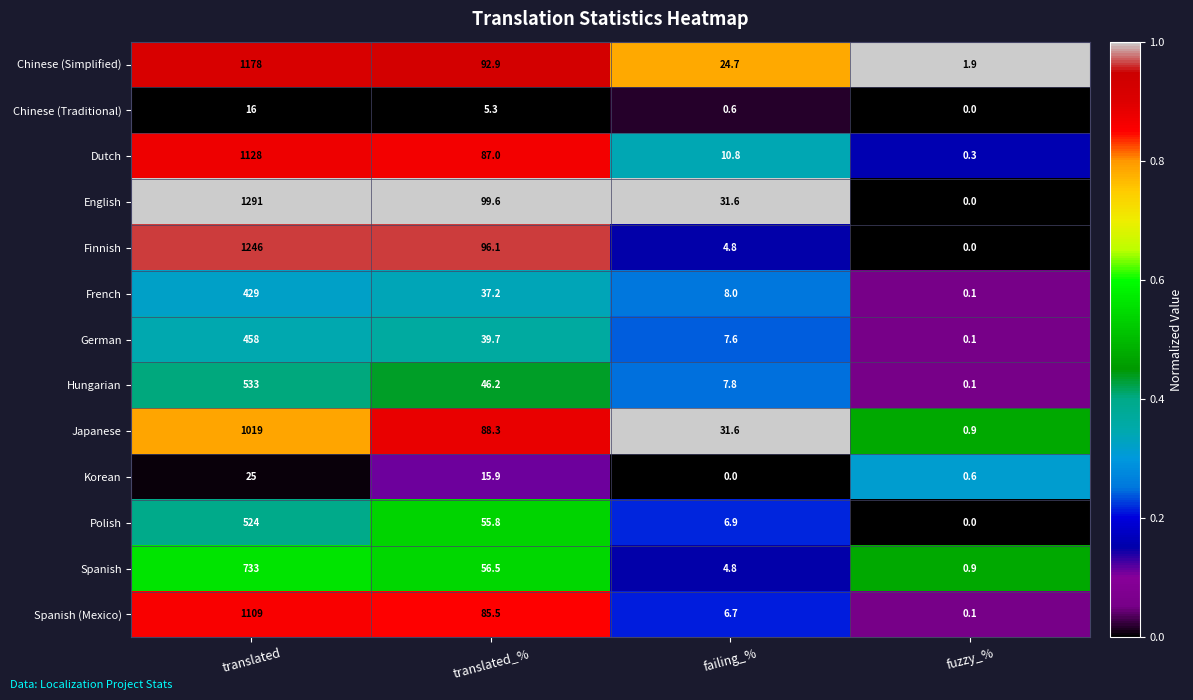

The German series shows 458.0 at translated. True or false?

True